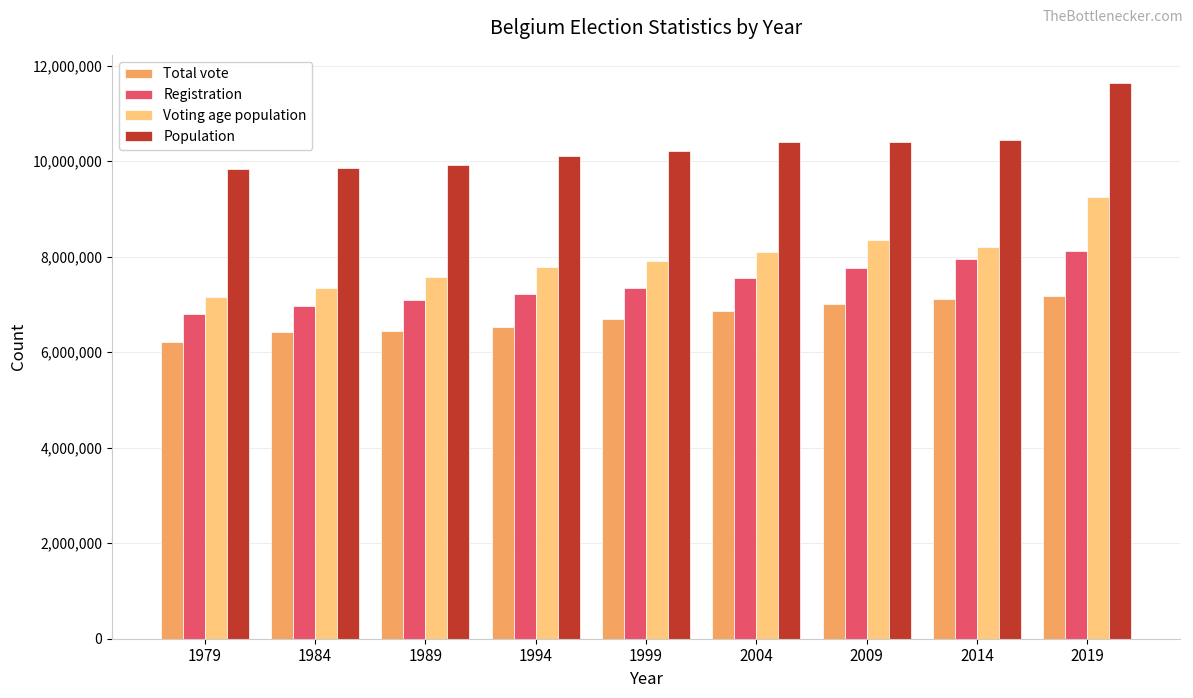

Rank the series by their average value, from highest to lowest.

Population, Voting age population, Registration, Total vote